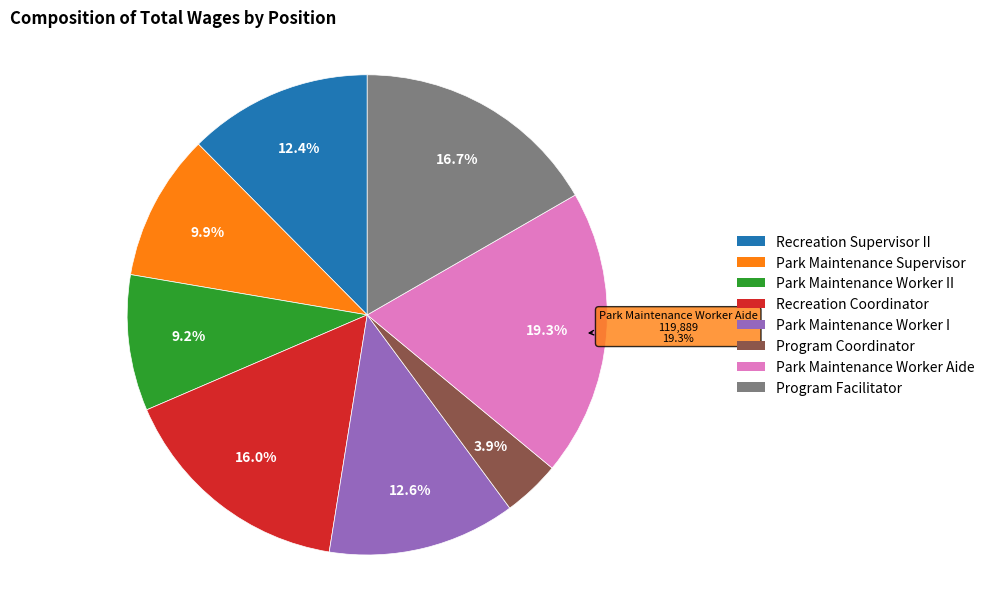

Is the sum of Park Maintenance Worker Aide and Park Maintenance Worker II greater than half?

No